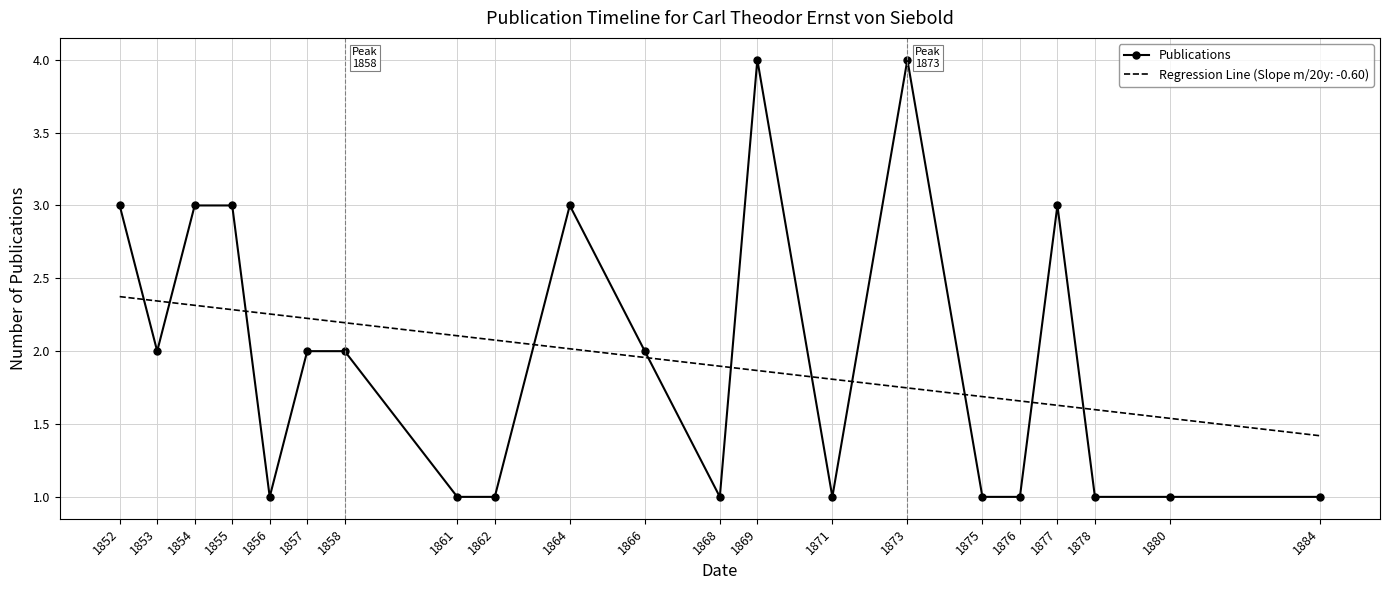

Count the number of data series in this chart.

1